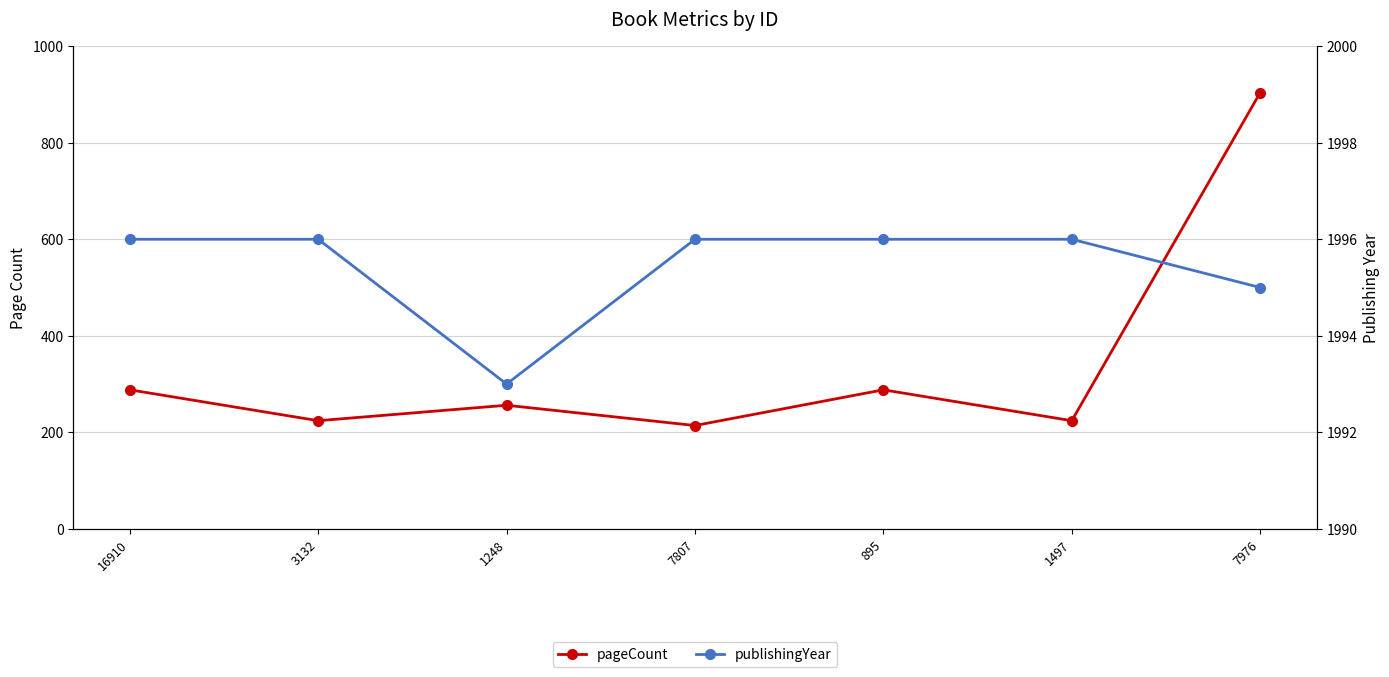

Is it true that publishingYear equals 1993 at 1248?

True